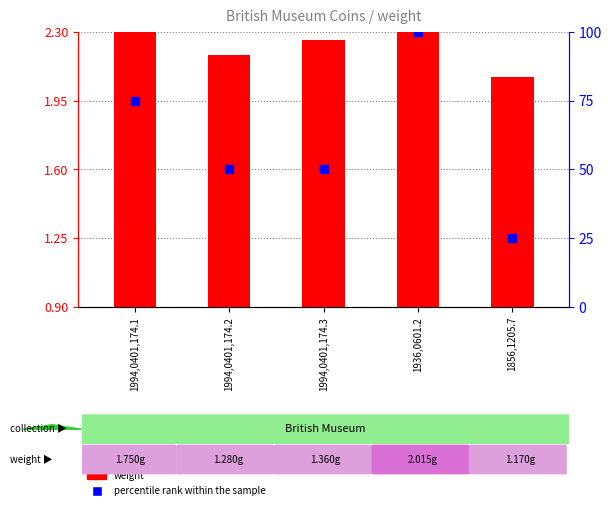

Which series has the largest total across all categories?

percentile rank within the sample